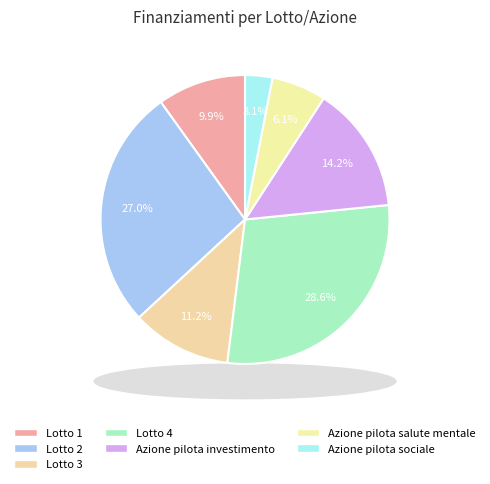

Which has a higher value, Lotto 1 or Lotto 3?

Lotto 3